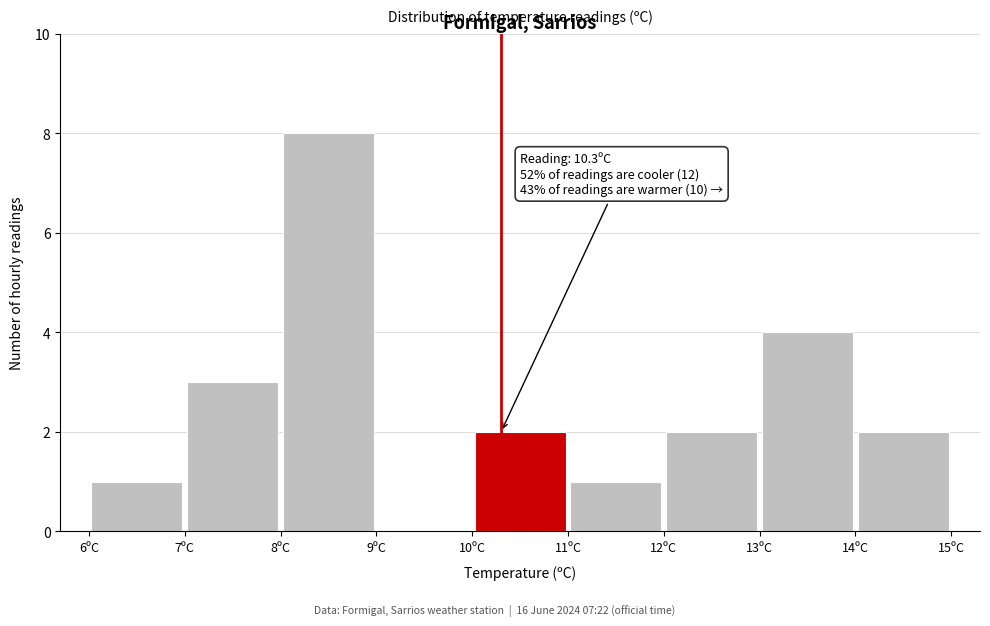

Over which range of the x-axis is the bar tallest?

8 to 9